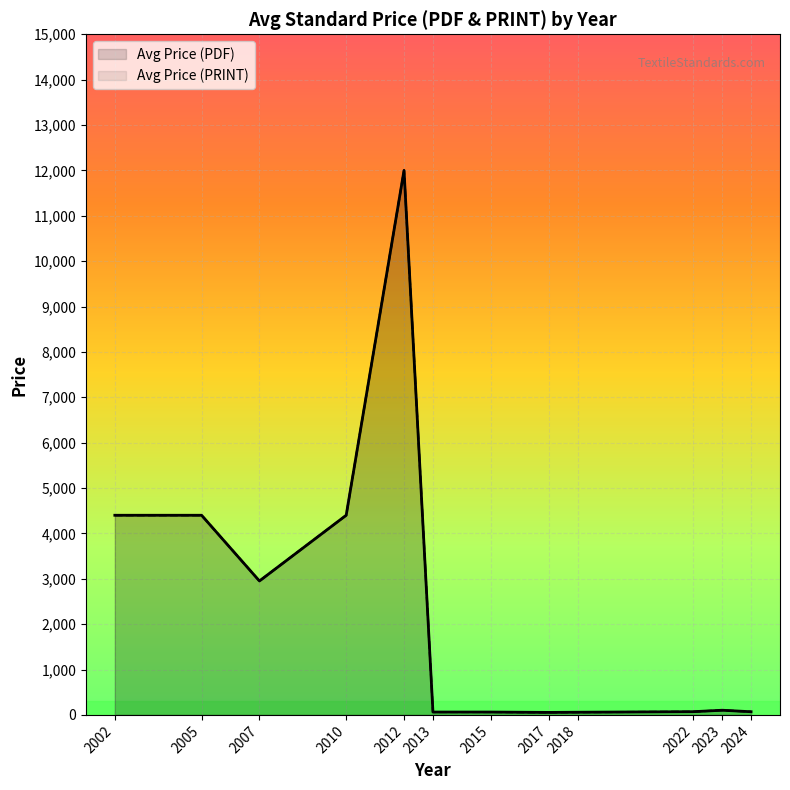

True or false: Avg Price (PRINT) and Avg Price (PDF) intersect in this chart.

False